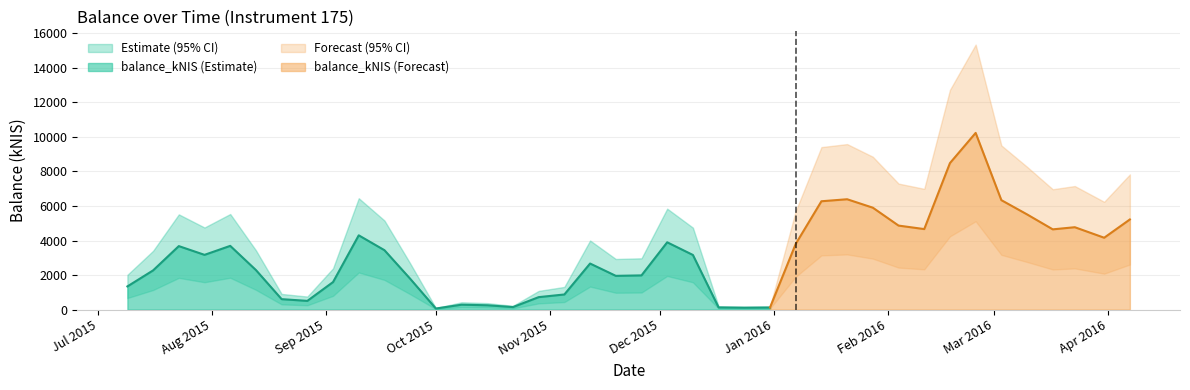

What is the average value?

3156.2